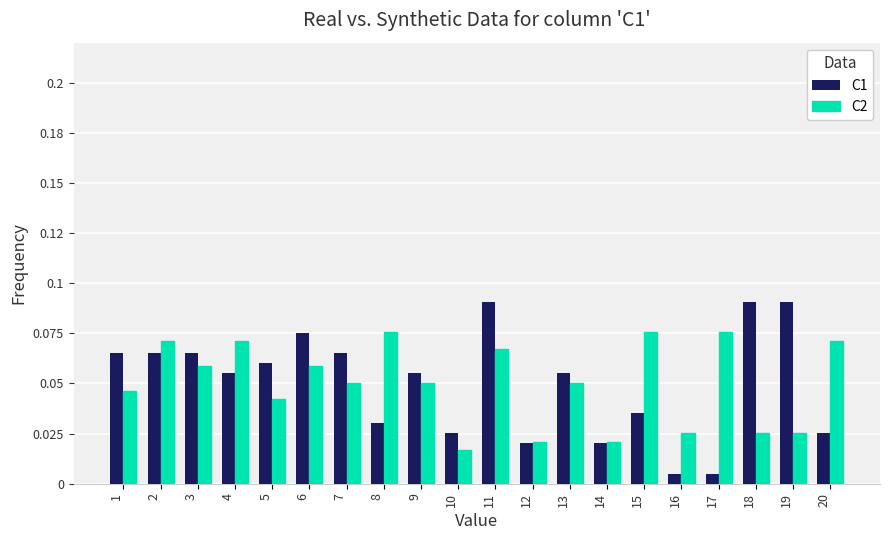

What is the total value across all series at 8?

0.1